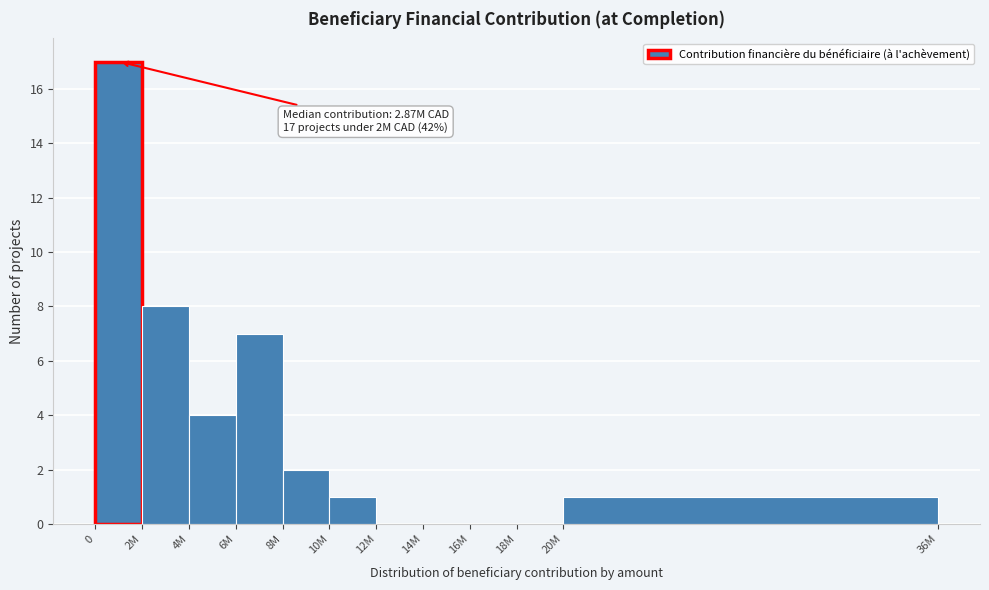

The value at 12M is 0. True or false?

True